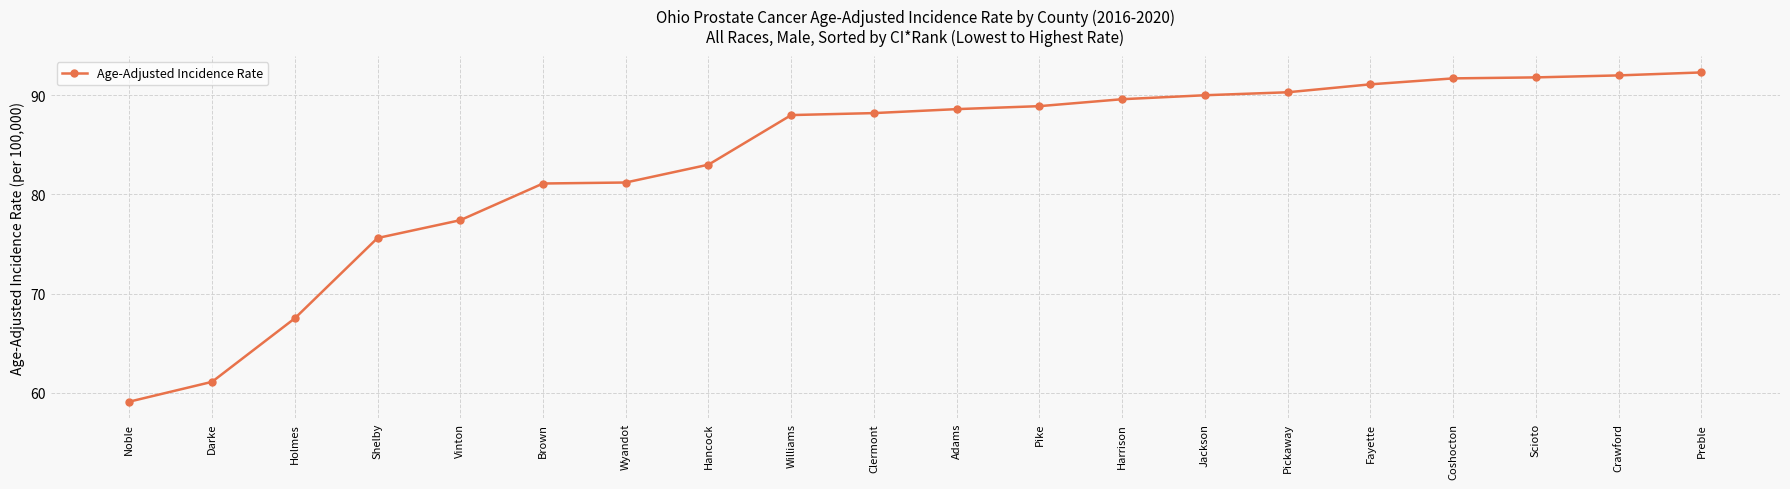

What is the greatest value displayed?

92.3